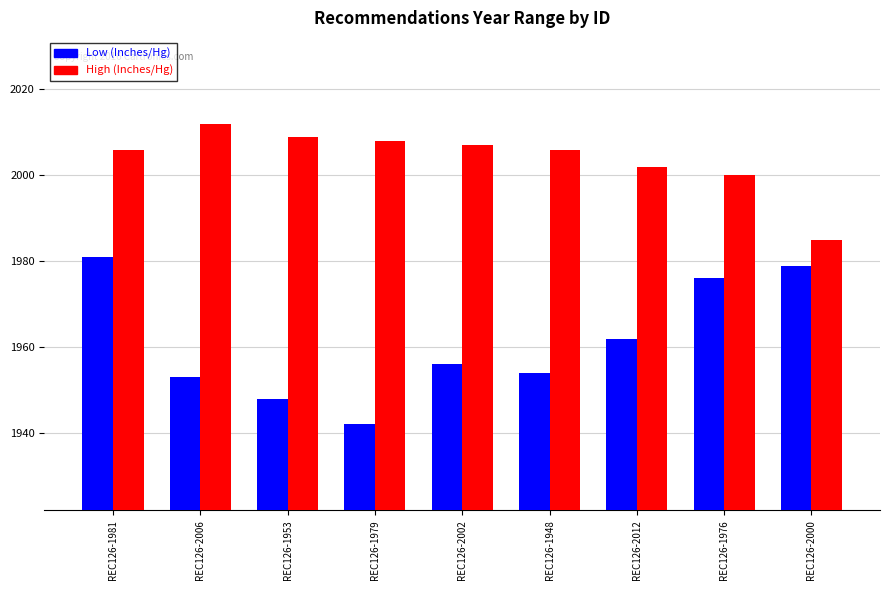

Reading left to right, transcribe all the data shown in this chart.

Low (Inches/Hg): 1981	1953	1948	1942	1956	1954	1962	1976	1979
High (Inches/Hg): 2006	2012	2009	2008	2007	2006	2002	2000	1985